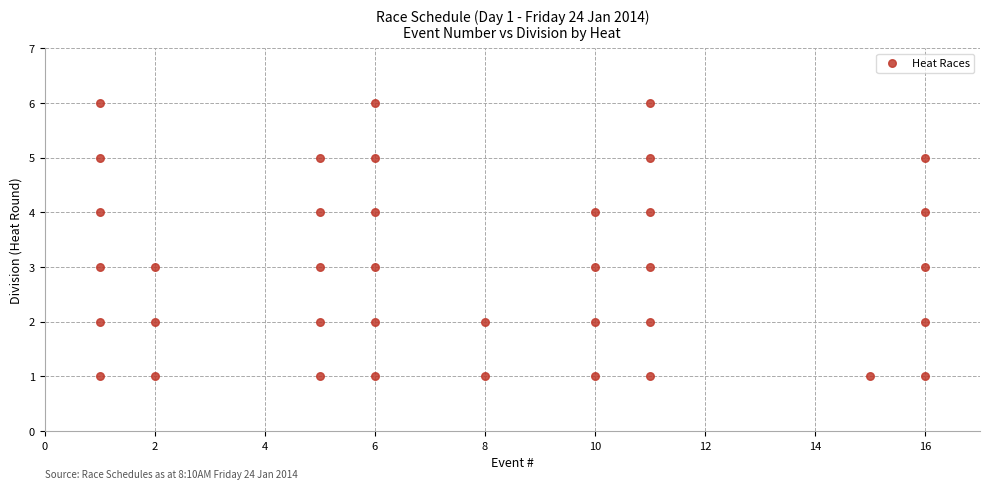

What is the range of Y values (max minus min)?

5